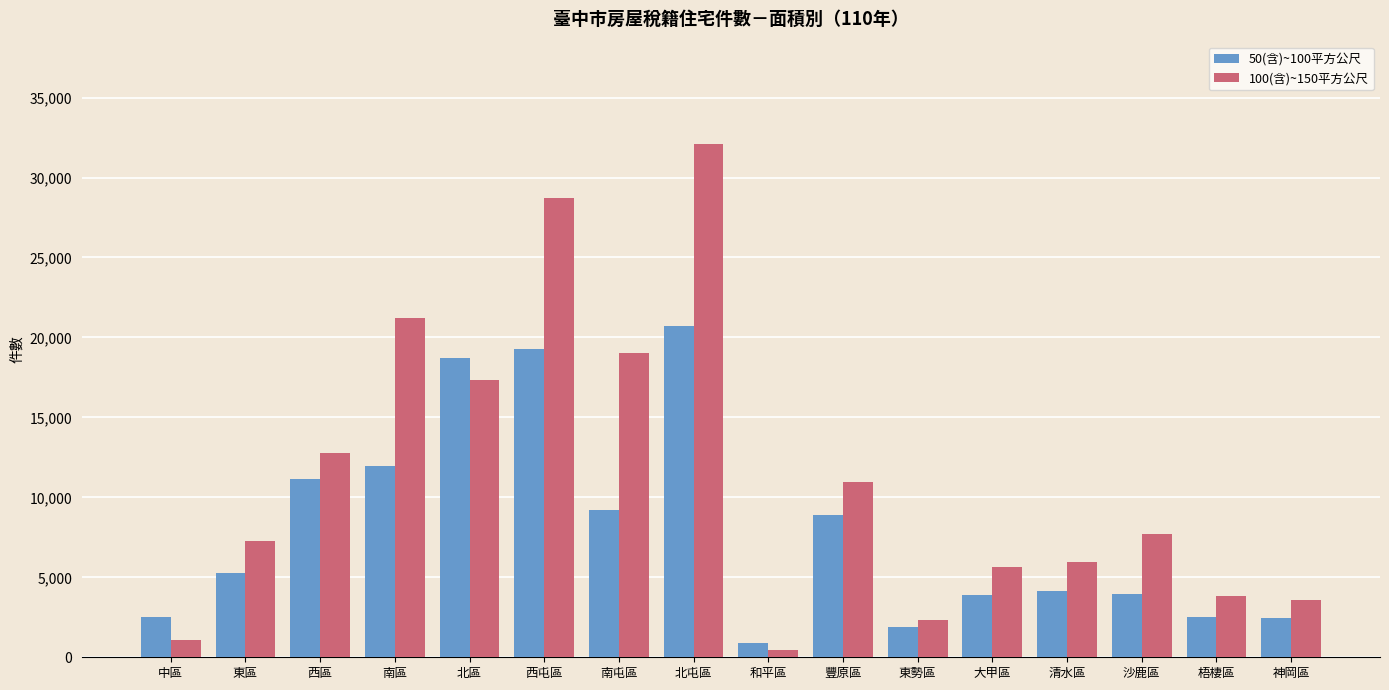

At which label does 50(含)~100平方公尺 reach its minimum?

和平區